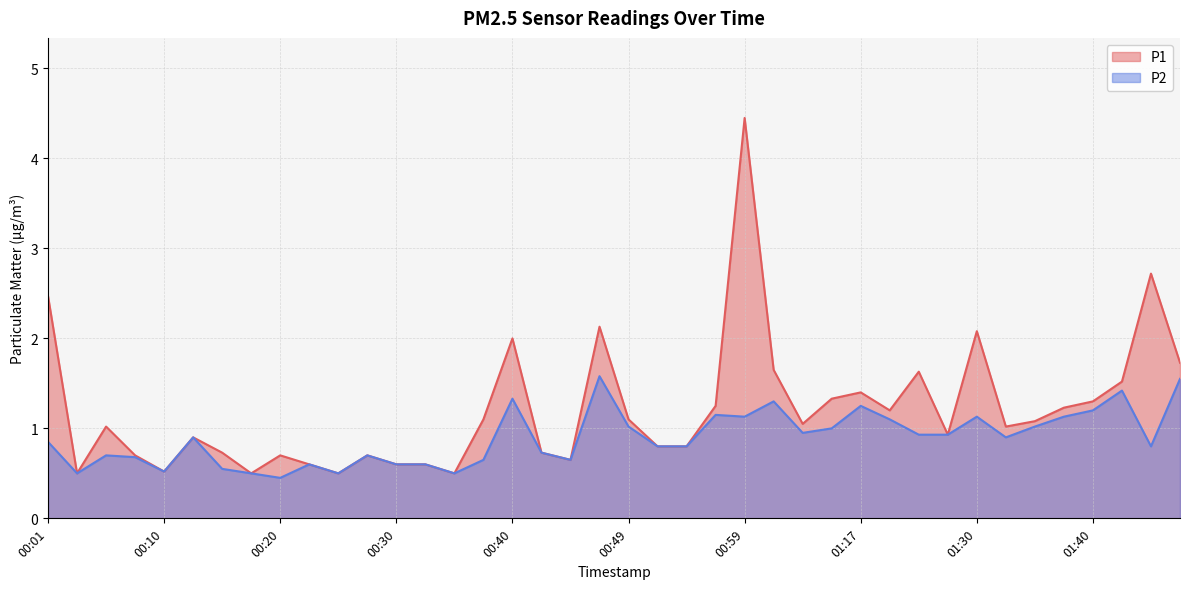

Is it true that P2 equals 0.4 at 01:14?

False